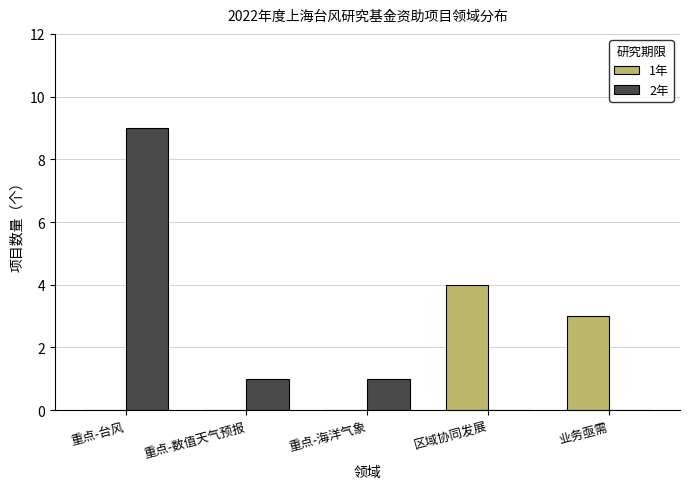

How many groups of bars are there?

5